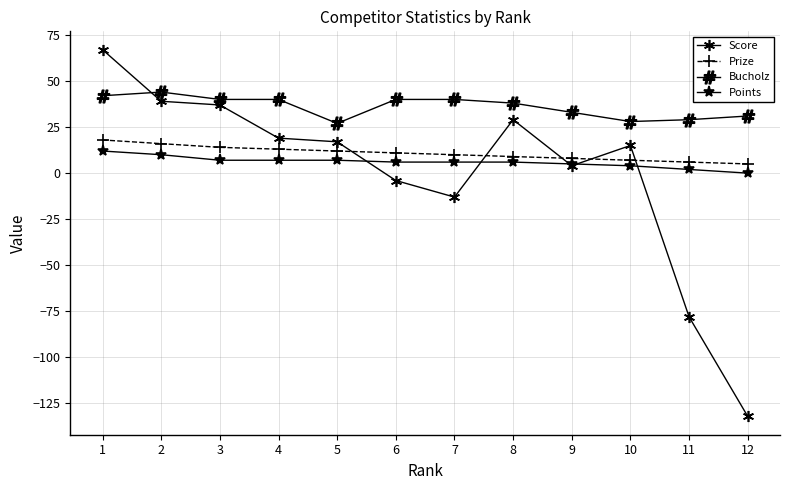

What is the sum of the Score values at 9 and 12?

-128